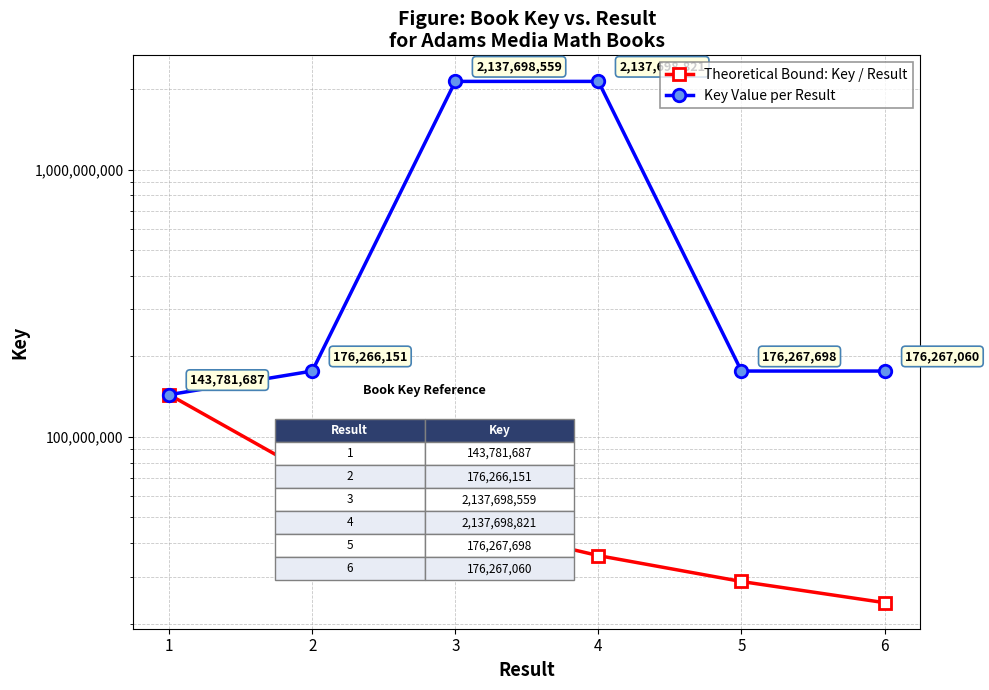

What is the approximate value of Key Value per Result at 2?

176266151.0